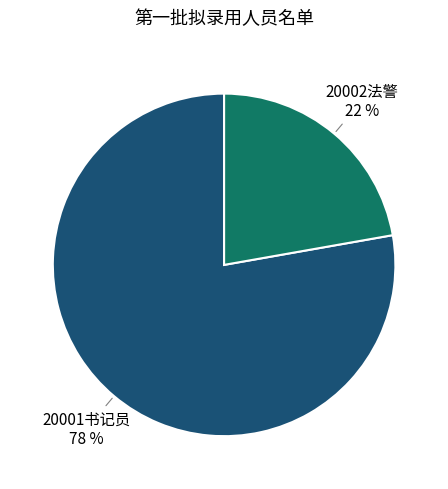

To the nearest percent, what is the difference between the largest and smallest slice percentages?

56%